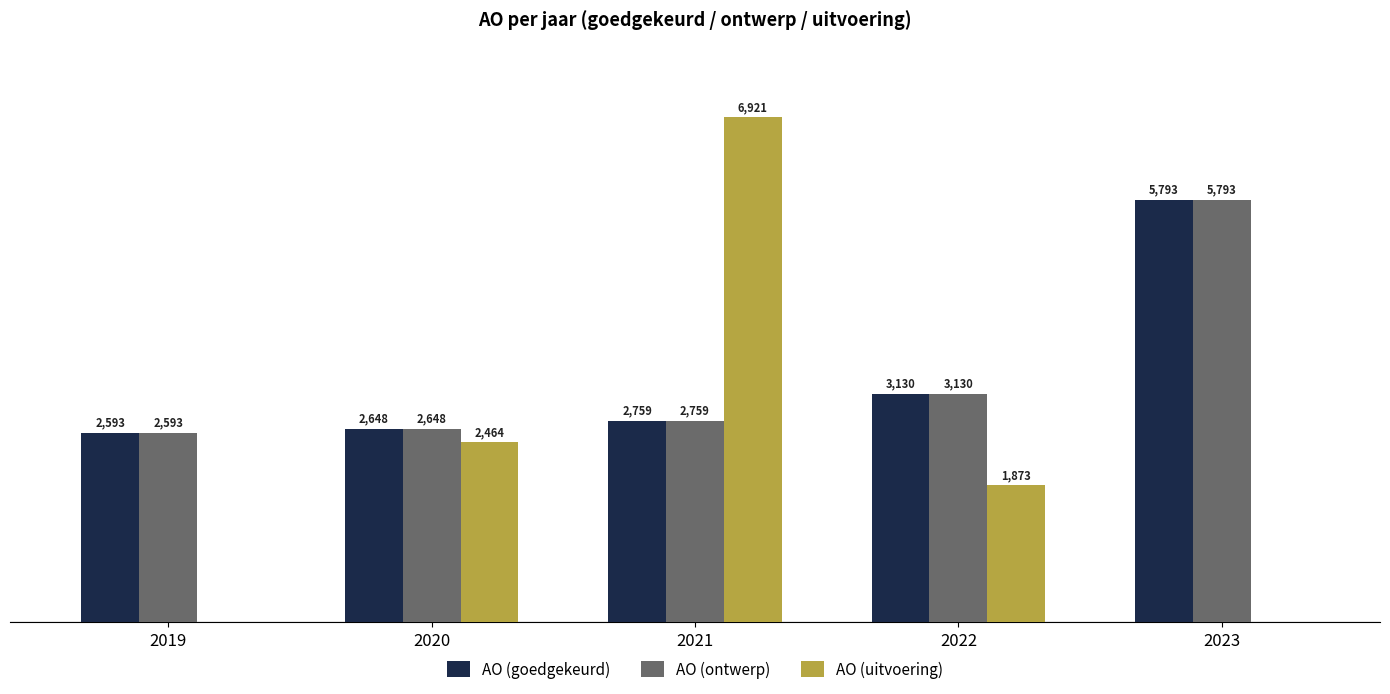

Between 2021 and 2023, which series saw the biggest shift?

AO (uitvoering)